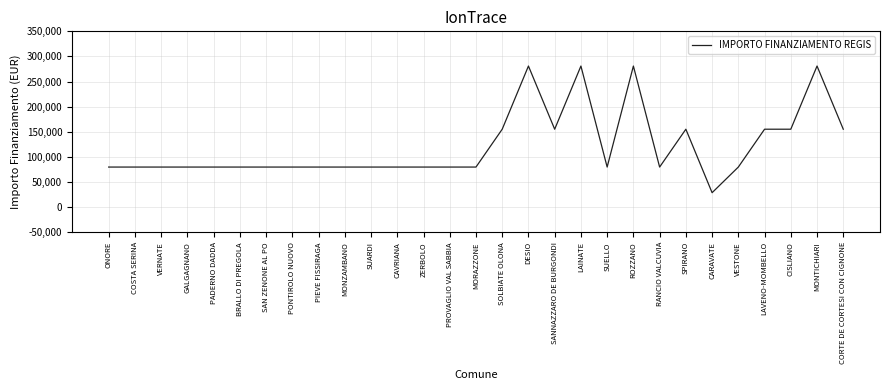

The value at SOLBIATE OLONA is 250795. True or false?

False